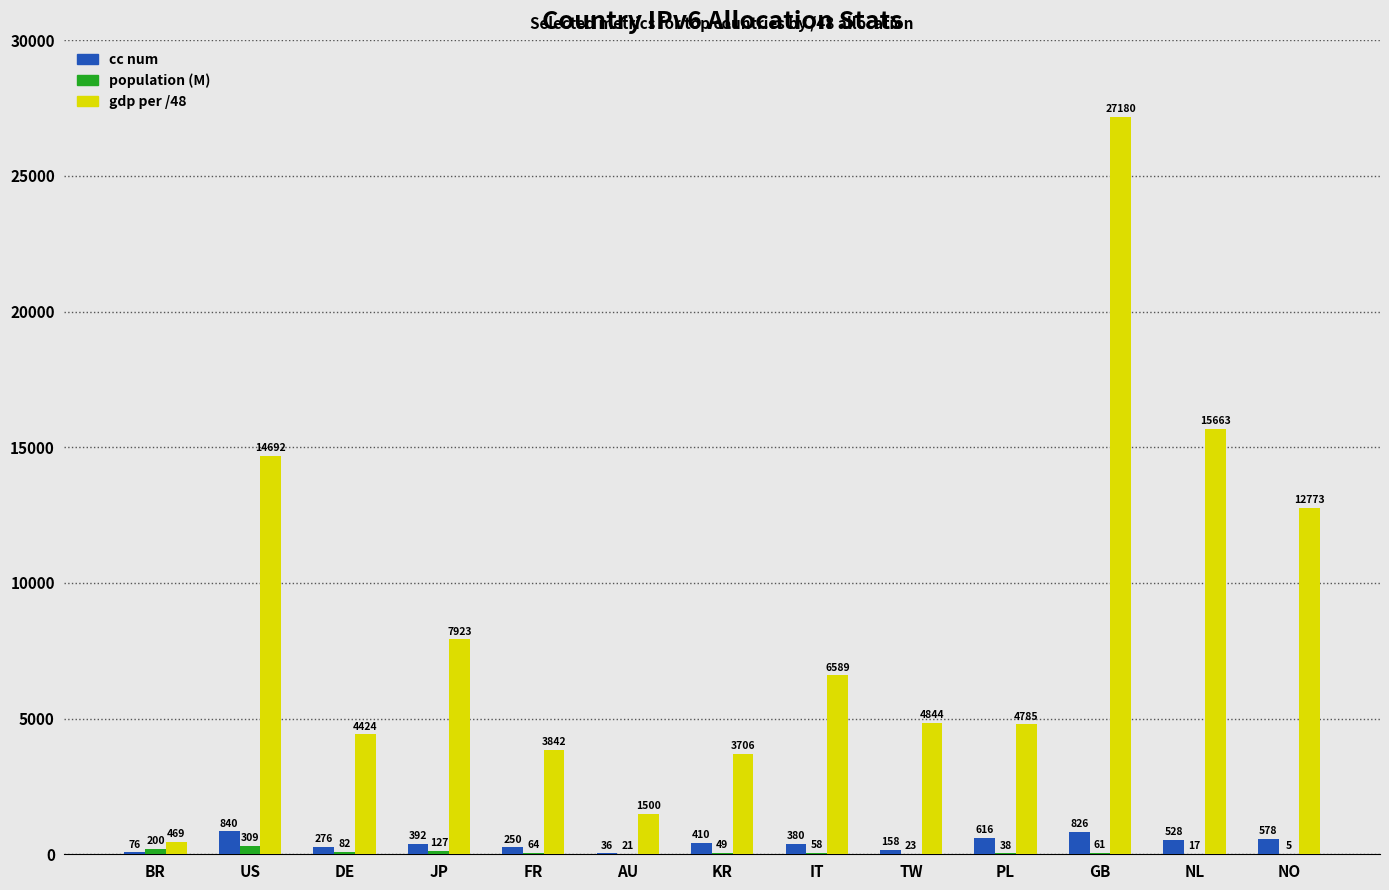

What is the sum of the population (M) values at JP and US?

436